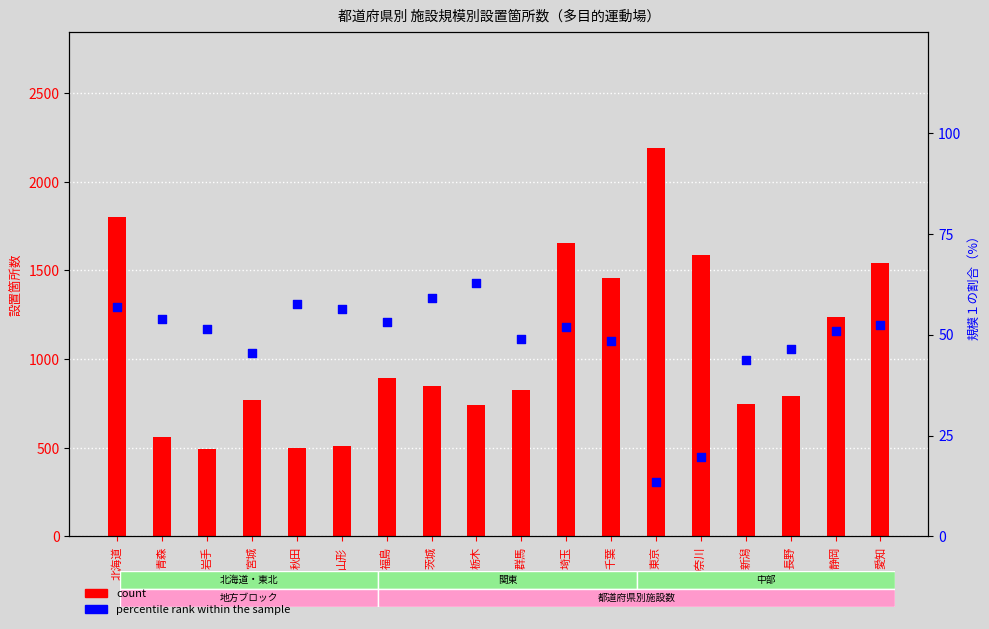

At how many categories does at least one series exceed 1686?

2